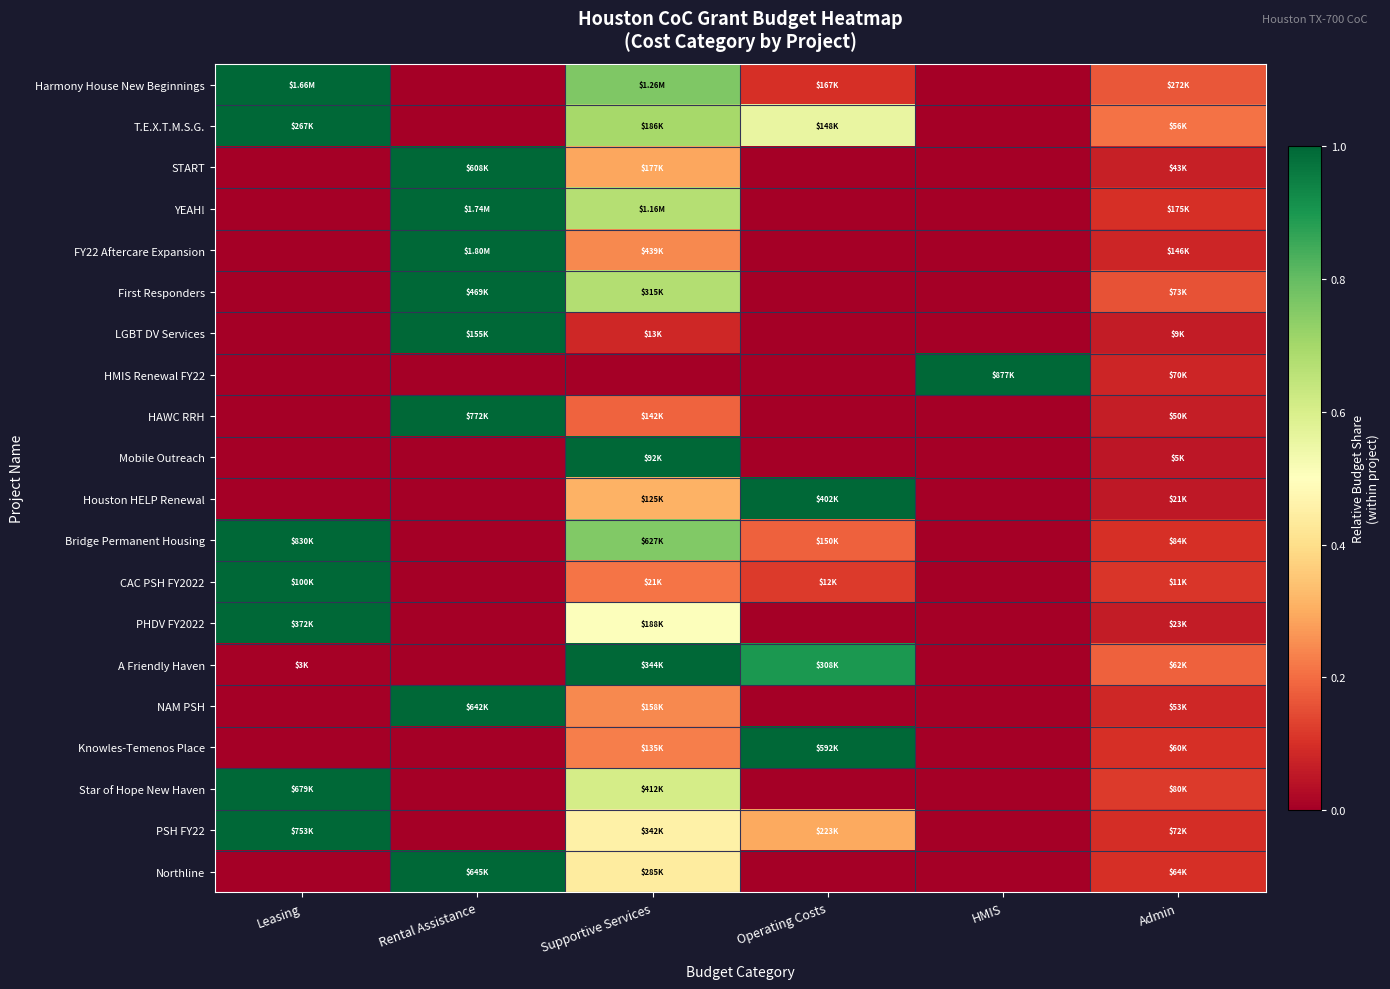

At how many categories does at least one series exceed 0?

6